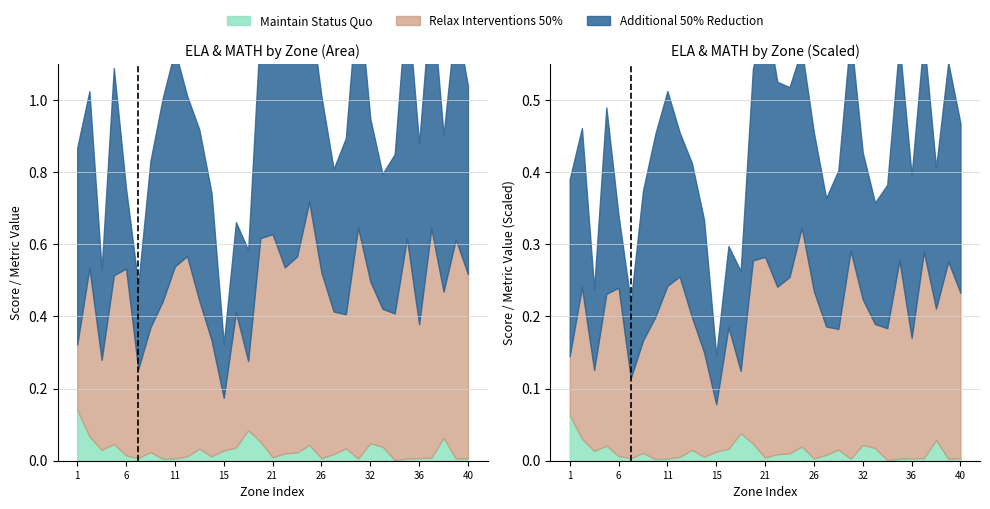

True or false: Shape__Area_norm and ELAPctMet cross at least once.

False